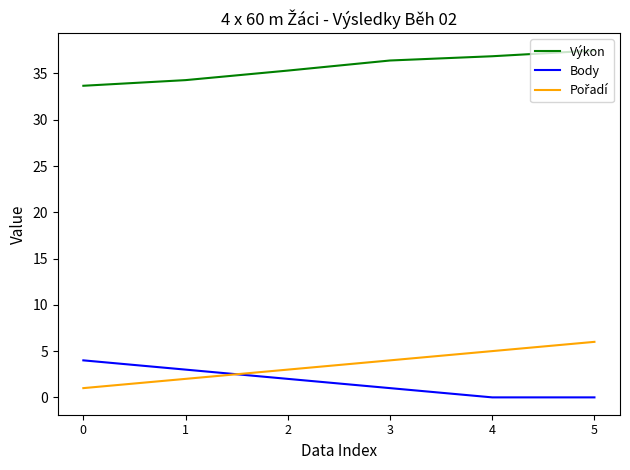

What is the greatest value displayed?

37.5